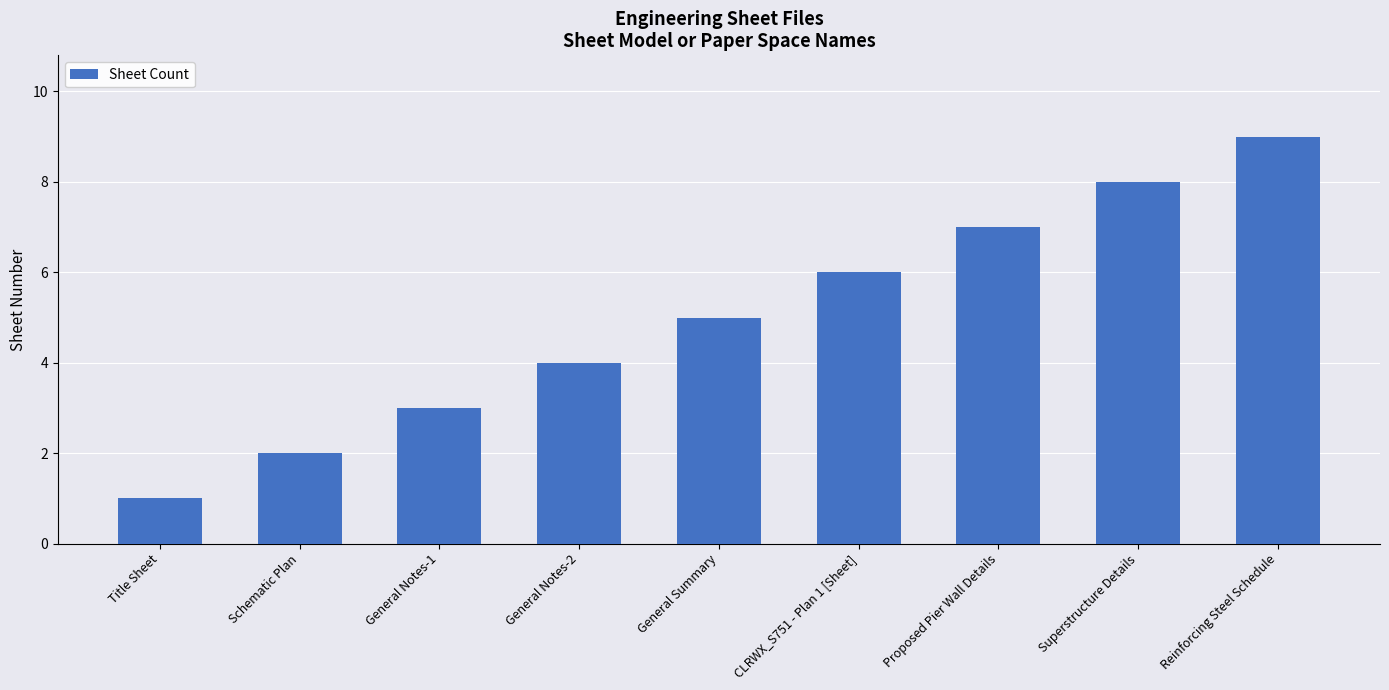

Which label corresponds to the smallest value in the chart?

Title Sheet